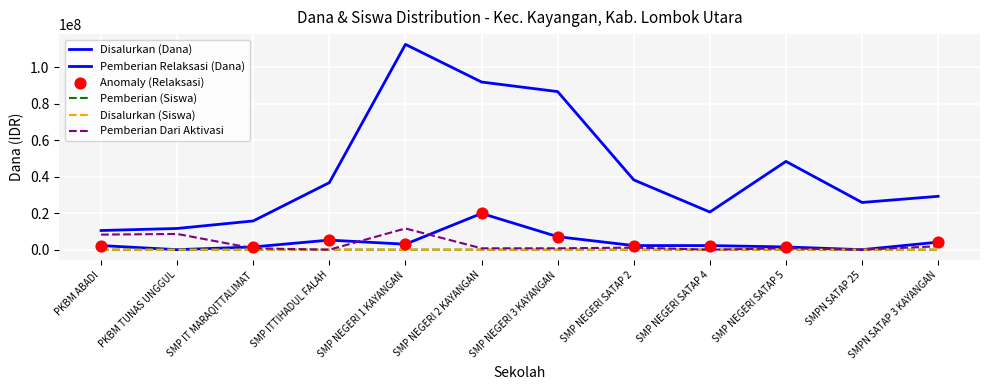

Is the value of Pemberian (Siswa) at PKBM TUNAS UNGGUL greater than the value of Pemberian Dari Aktivasi at SMPN SATAP 3 KAYANGAN?

No